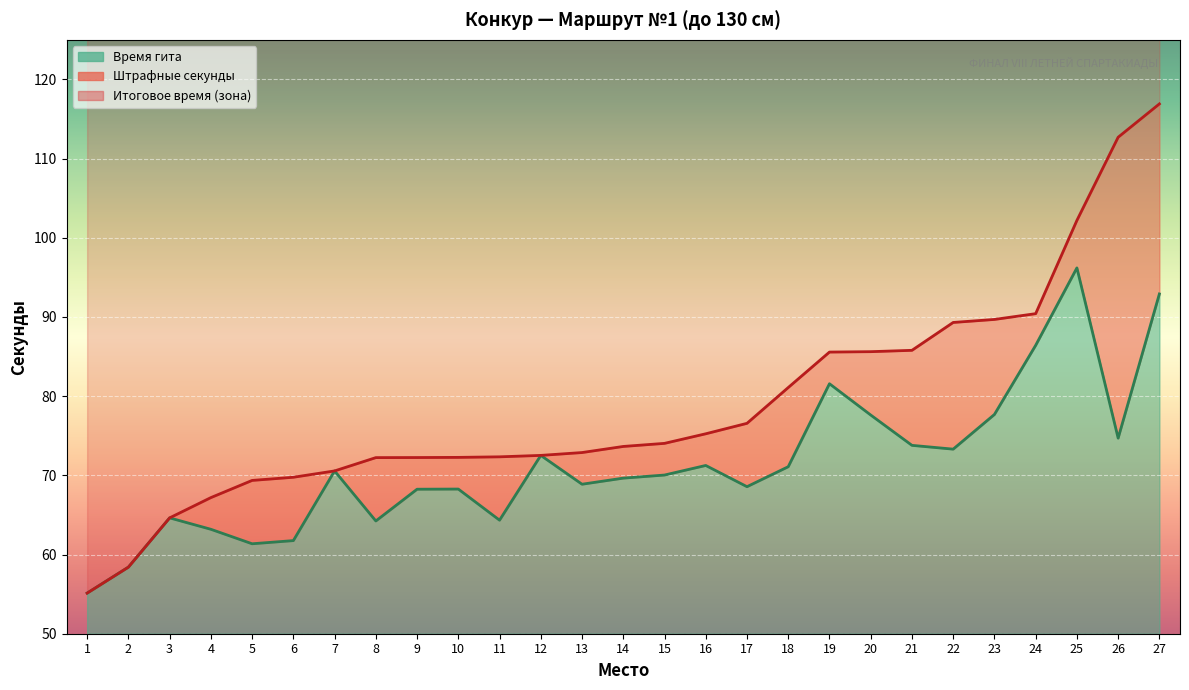

True or false: Время гита and Итоговое время intersect in this chart.

False